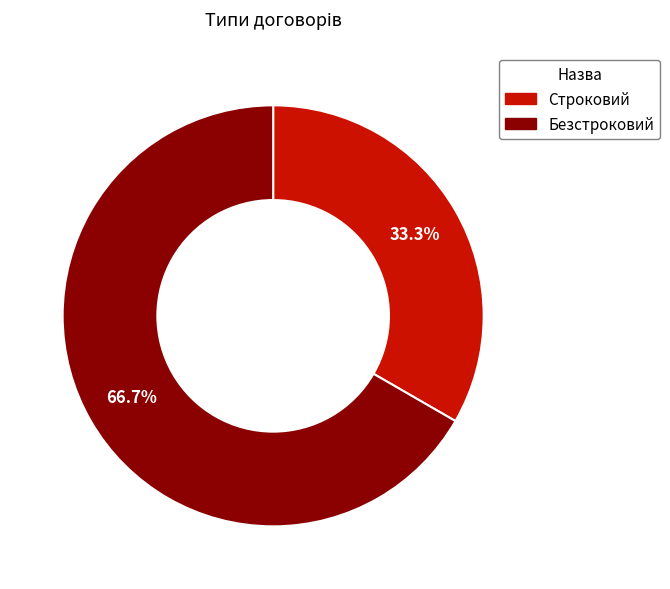

Combined, what portion of the pie is Строковий and Безстроковий?

100.0%